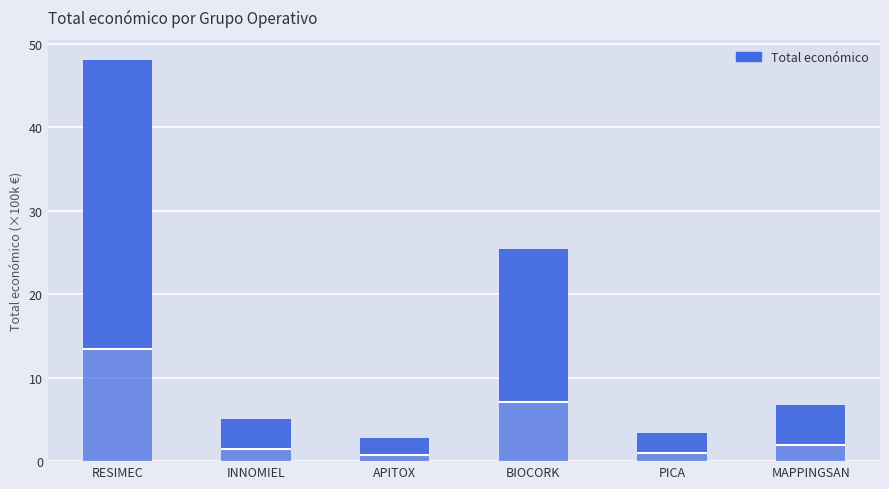

The Total económico (lower) series shows 0.3 at PICA. True or false?

False